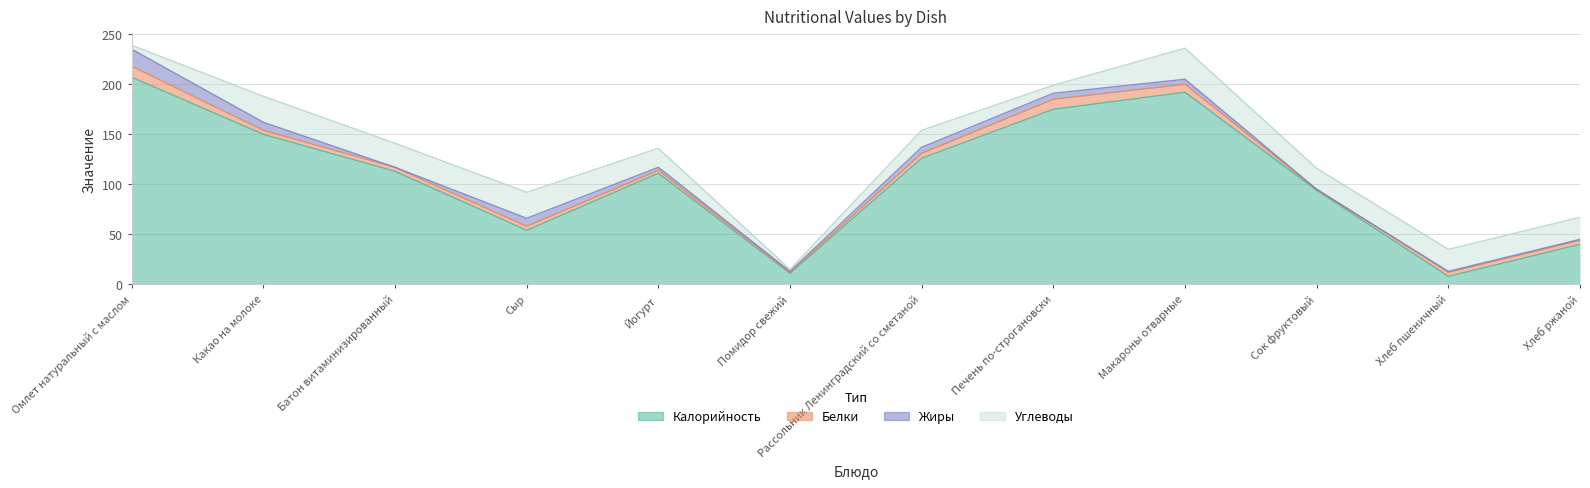

At which category is the sum across all series the highest?

Омлет натуральный с маслом